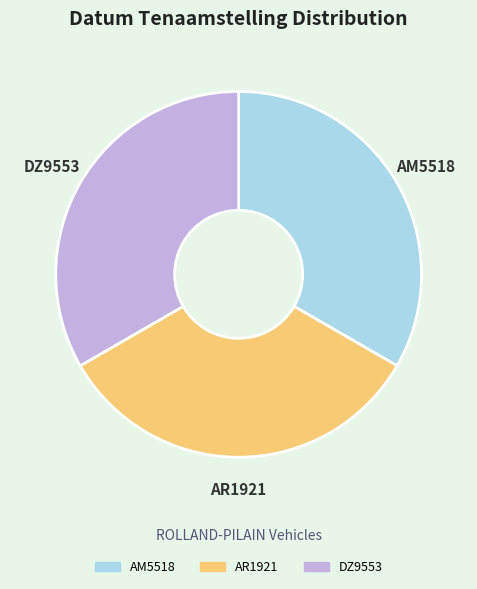

Is the sum of AM5518 and DZ9553 greater than half?

Yes